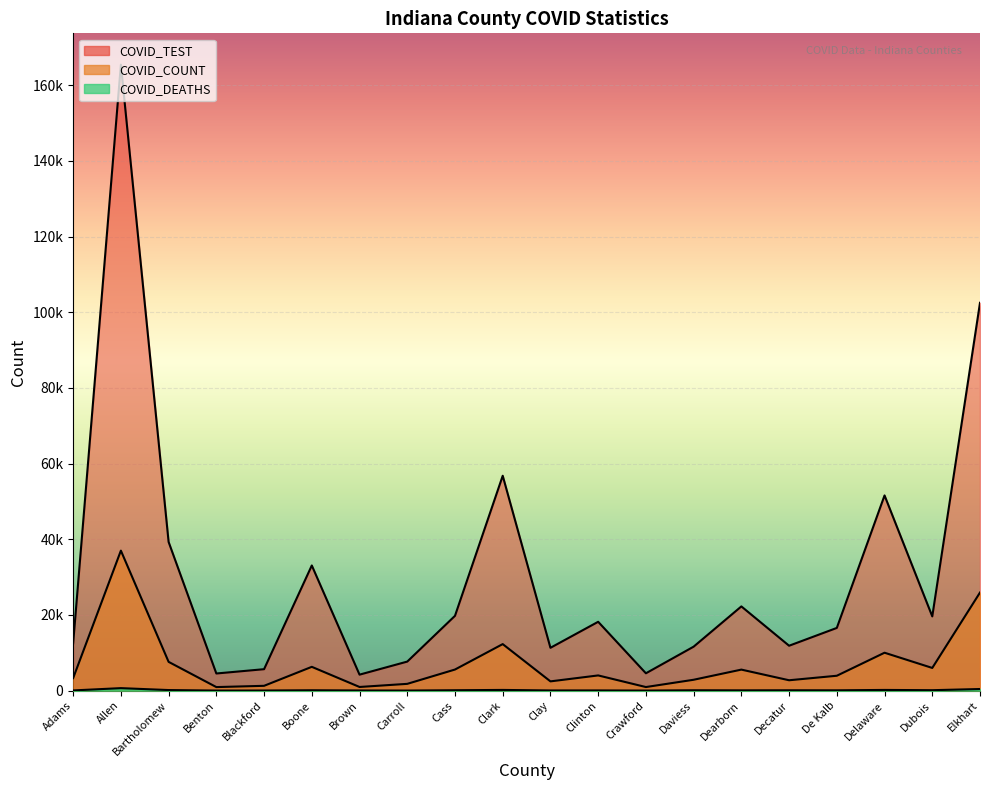

What is the minimum value shown in the chart?

13